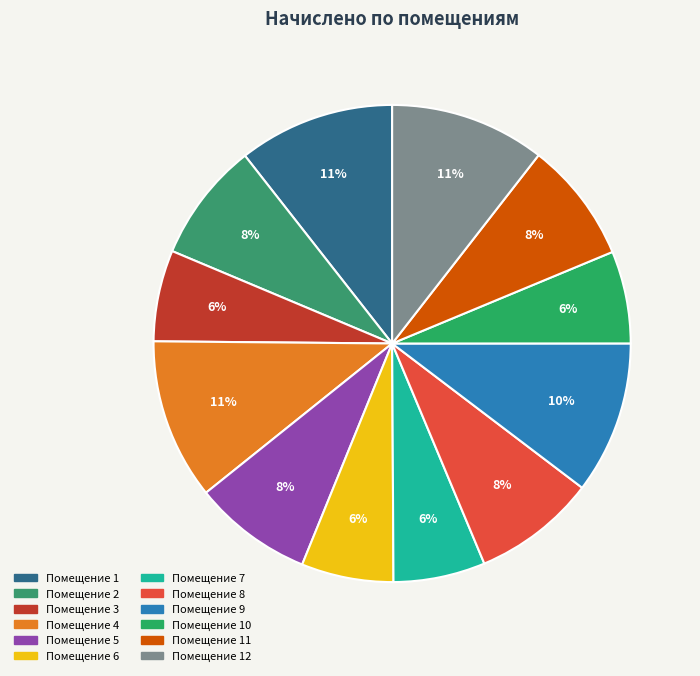

Is there a majority slice in this chart?

No